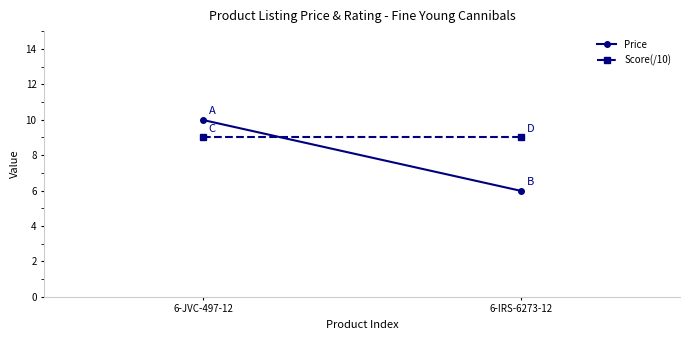

List the series in order of their overall mean, lowest first.

Price, Score(/10)